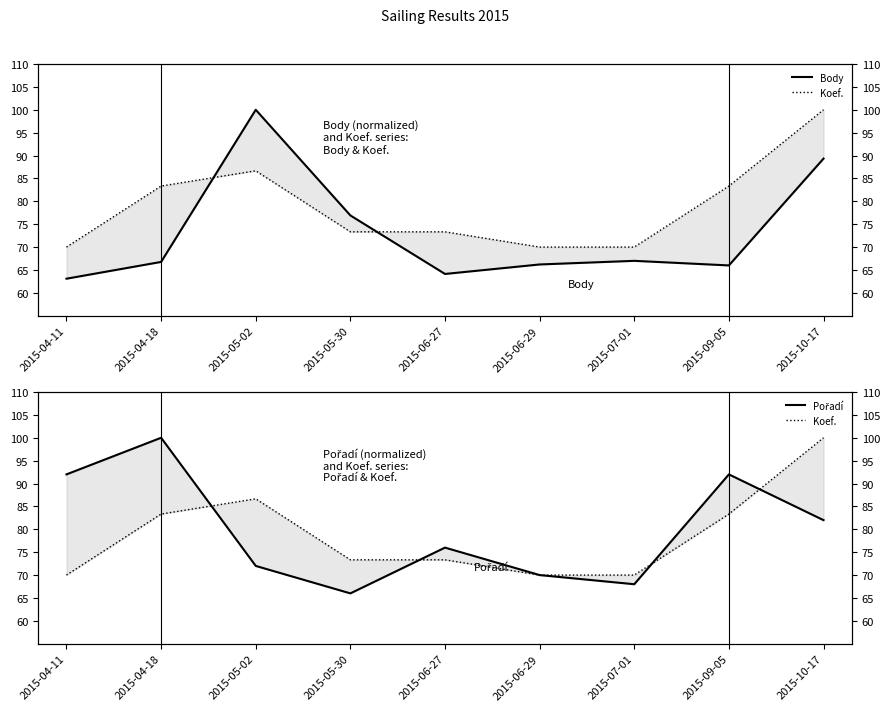

At which label is Pořadí closest to 83?

2015-10-17